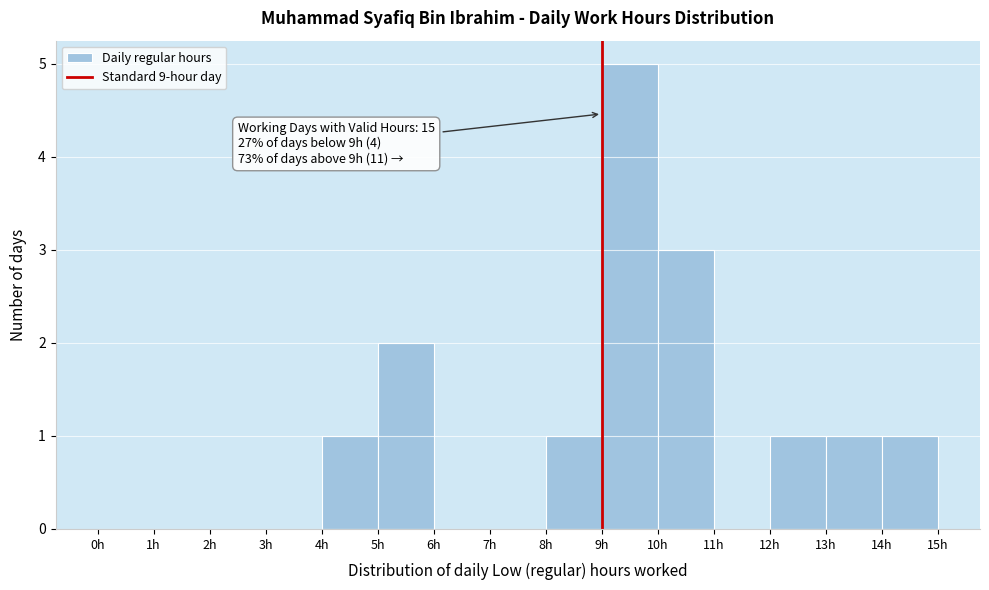

Over which range of the x-axis is the bar tallest?

9 to 10